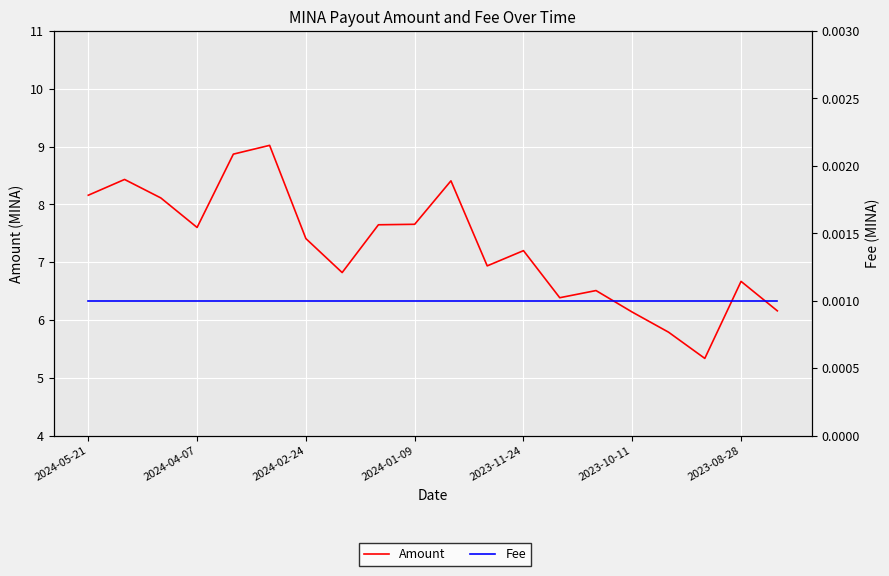

Where does the Amount series first go above 7?

2024-05-21